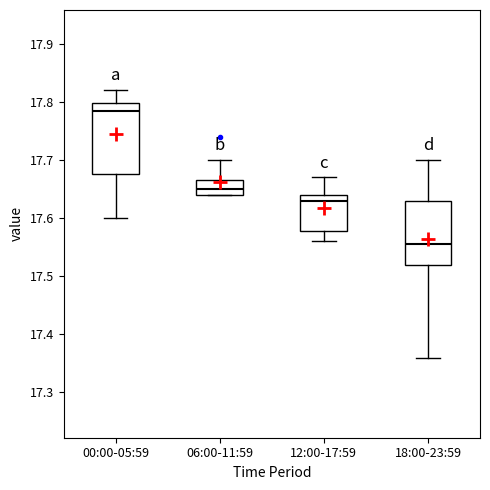

Where does the median line of the box for 12:00-17:59 sit on the y-axis? The values are not printed on the chart, so give them approximately, as read against the axis.

17.63